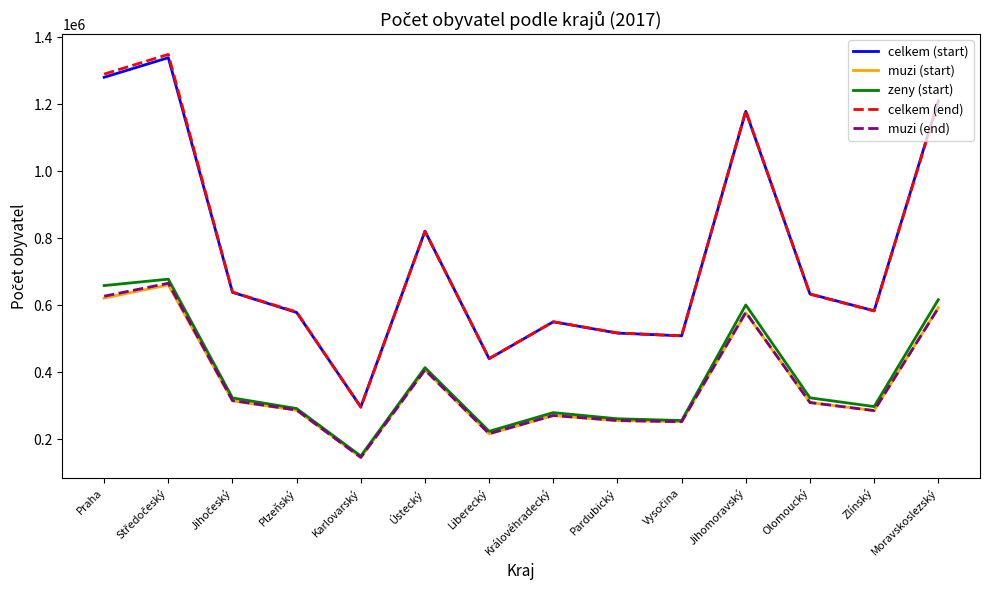

Is this an area chart (filled region under the line)?

No